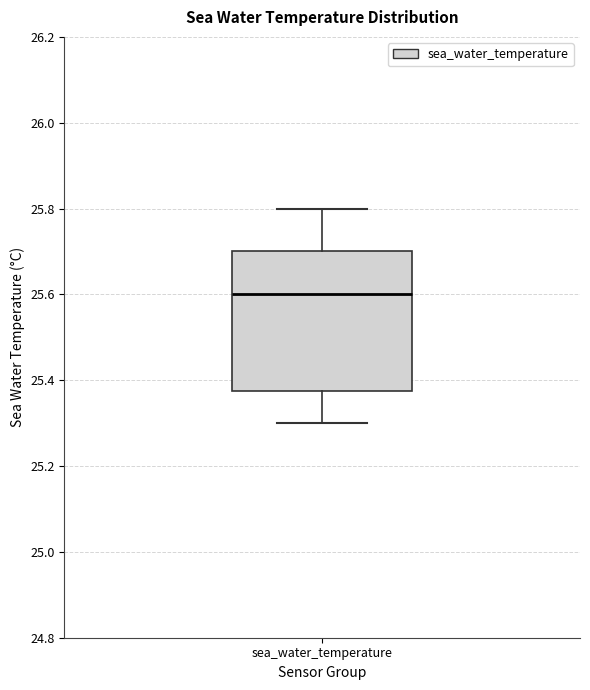

Where does the upper whisker of the box for sea_water_temperature end on the y-axis? The values are not printed on the chart, so give them approximately, as read against the axis.

25.80